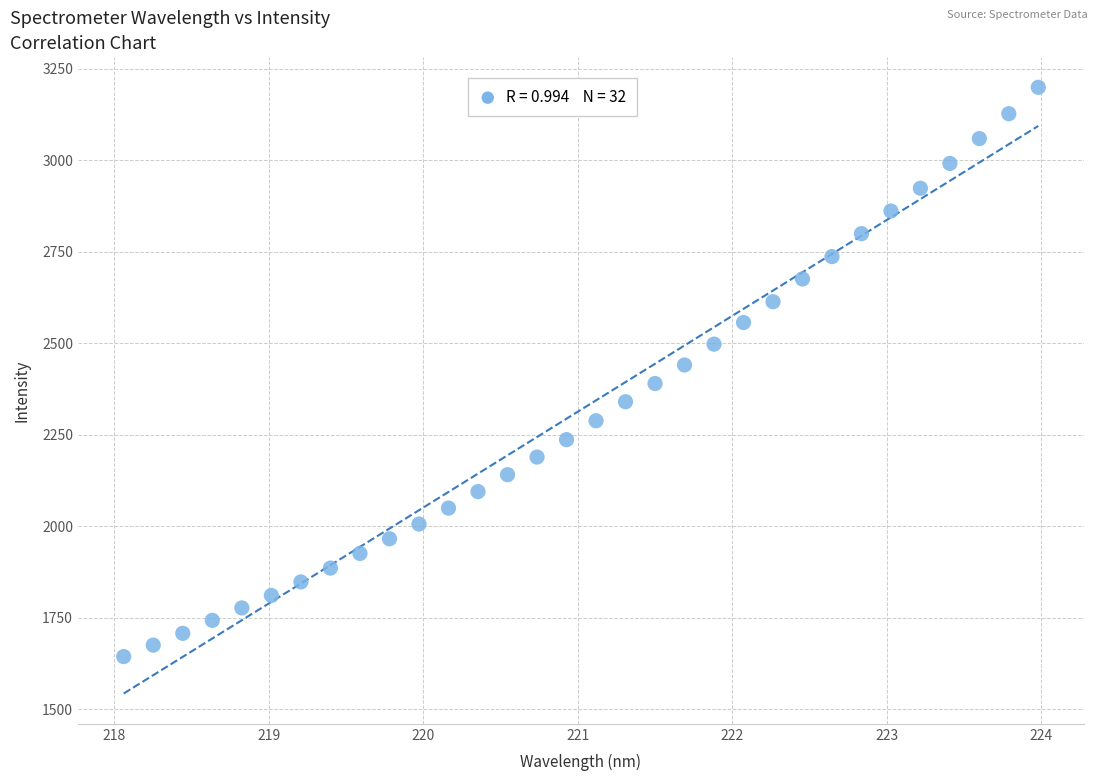

What is the range of Y values (max minus min)?

1555.3